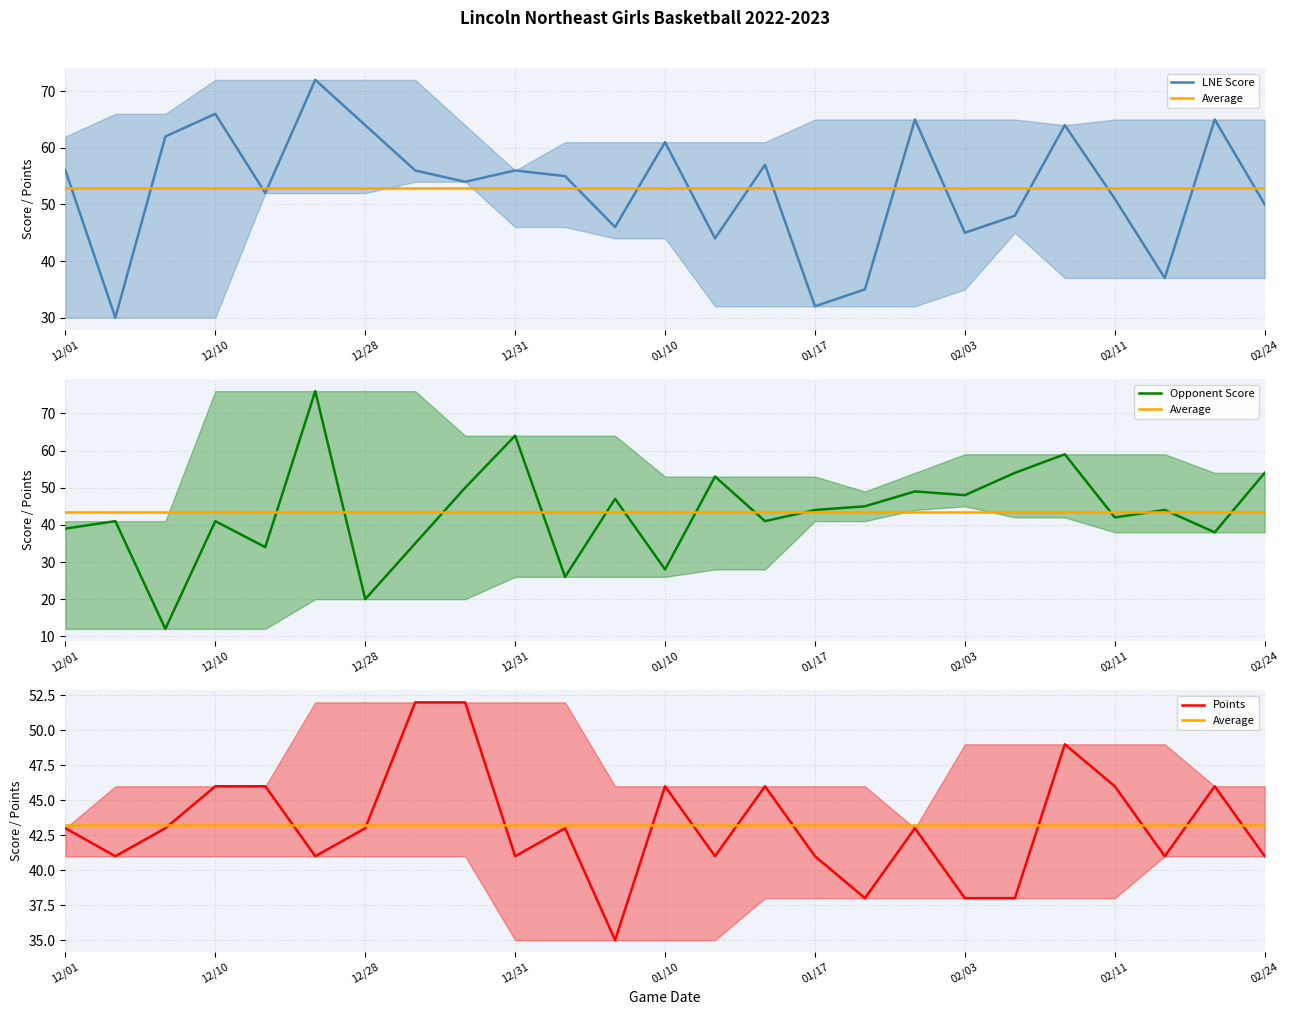

What are all the series names shown in the legend?

LNE Score, Opponent Score, Points